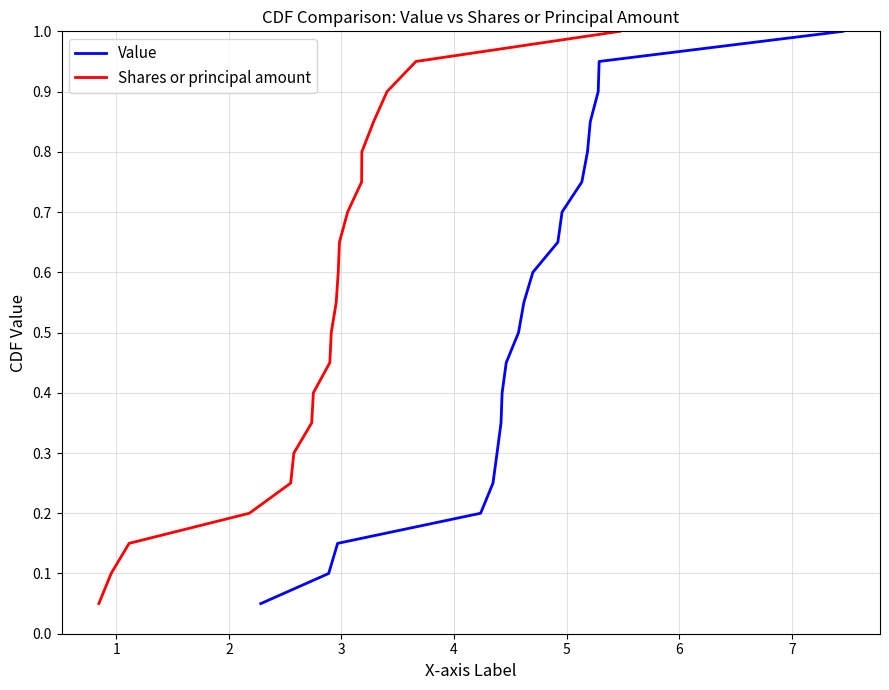

What is the average value of the Shares or principal amount series?

0.5